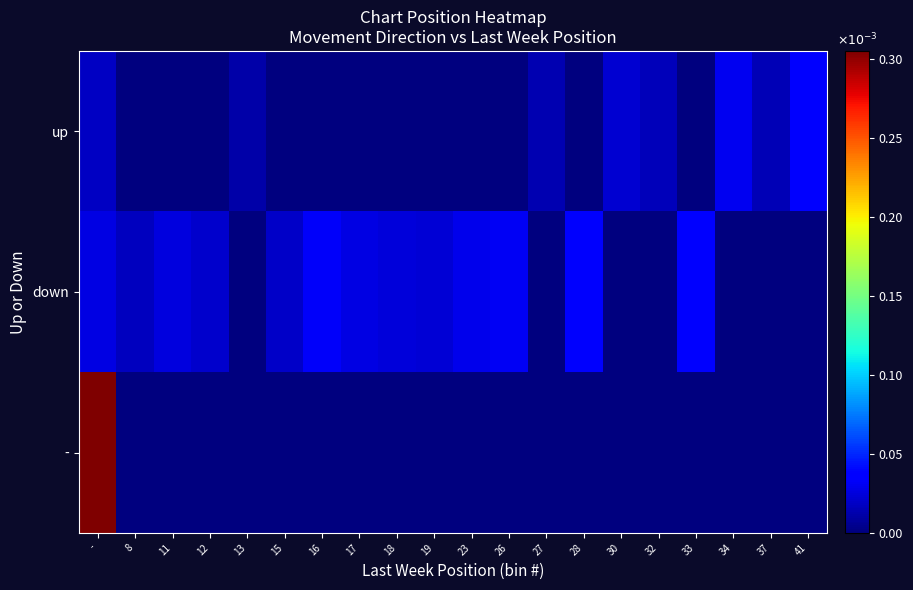

Which series changed the most between 28 and 37?

down